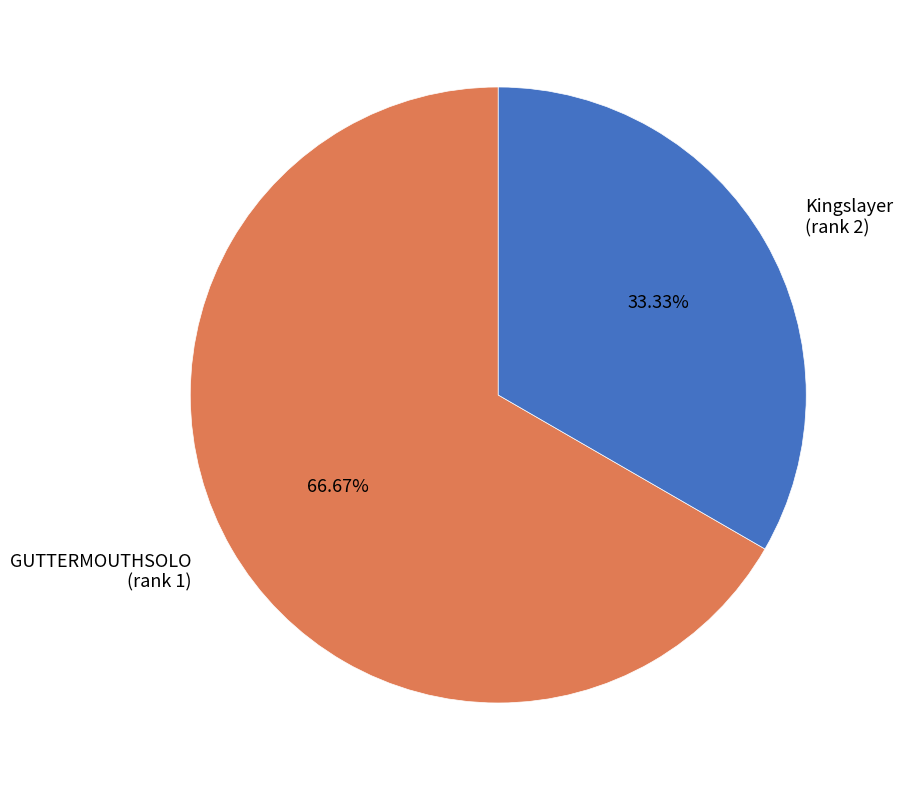

Which slice is the largest?

GUTTERMOUTHSOLO (rank 1)